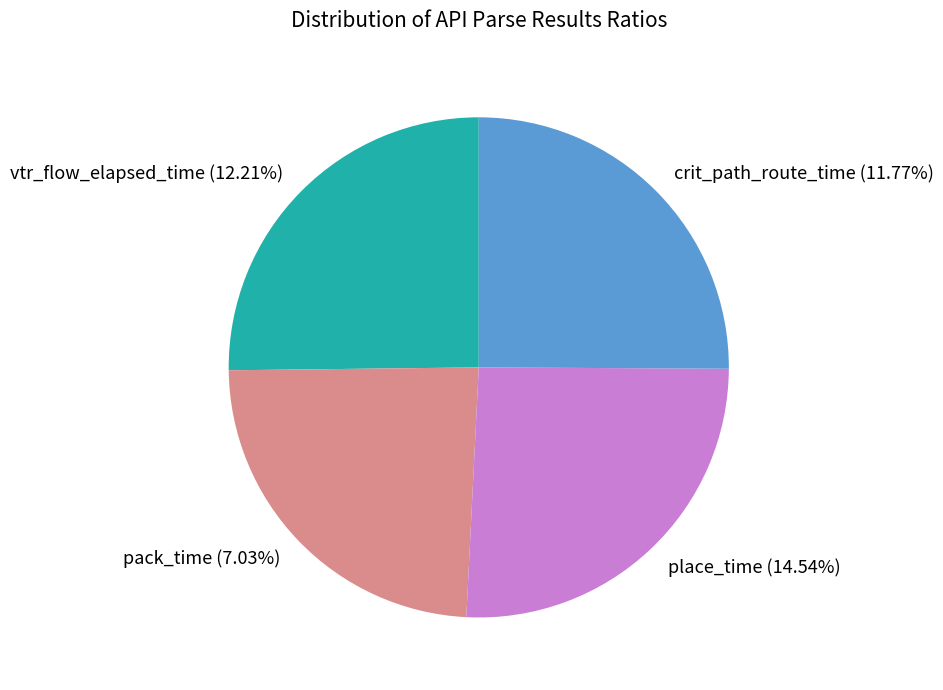

Which slice is the largest?

place_time (14.54%)